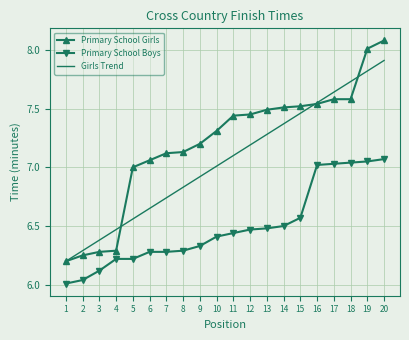

How many categories are shown in the chart?

20